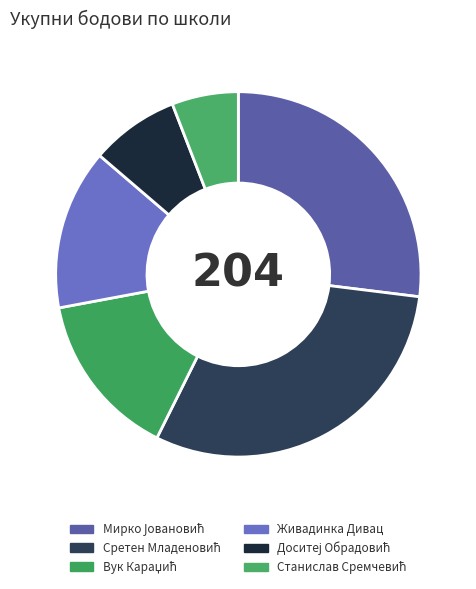

How many segments does this pie chart have?

6